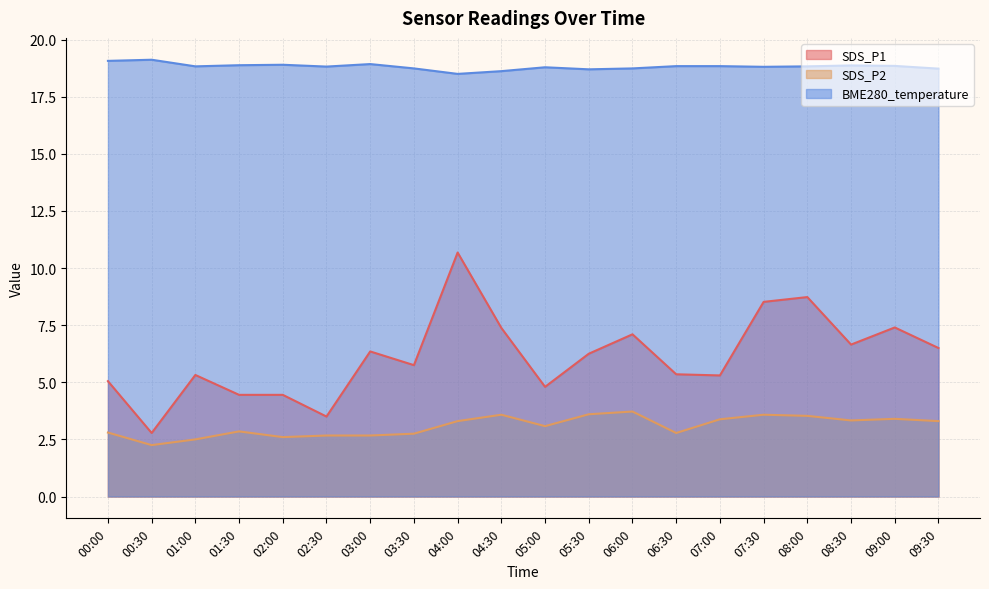

How many BME280_temperature values are between 18 and 19?

18